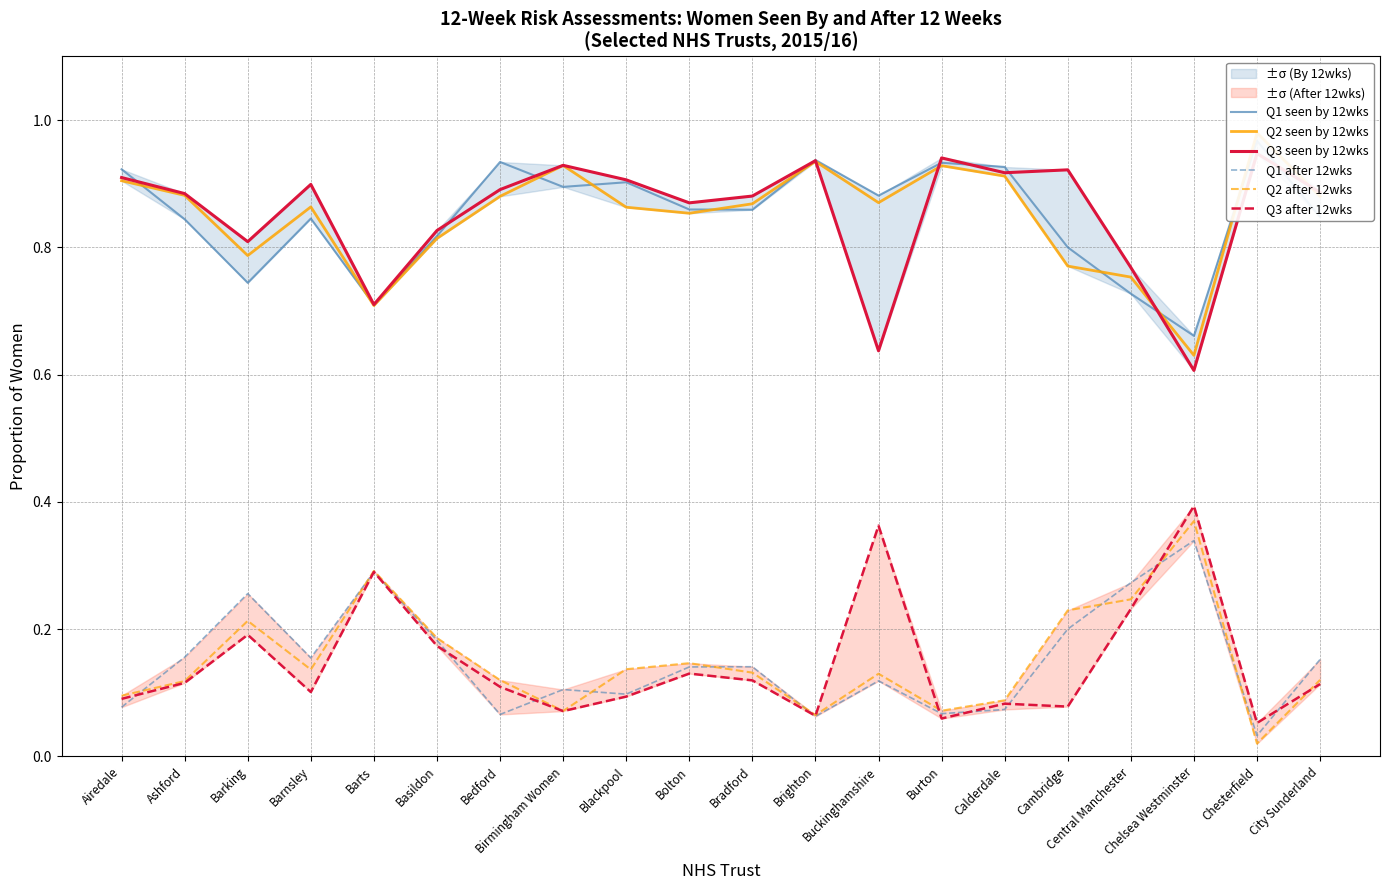

The Q2 after 12wks series shows 0.1 at Airedale. True or false?

True